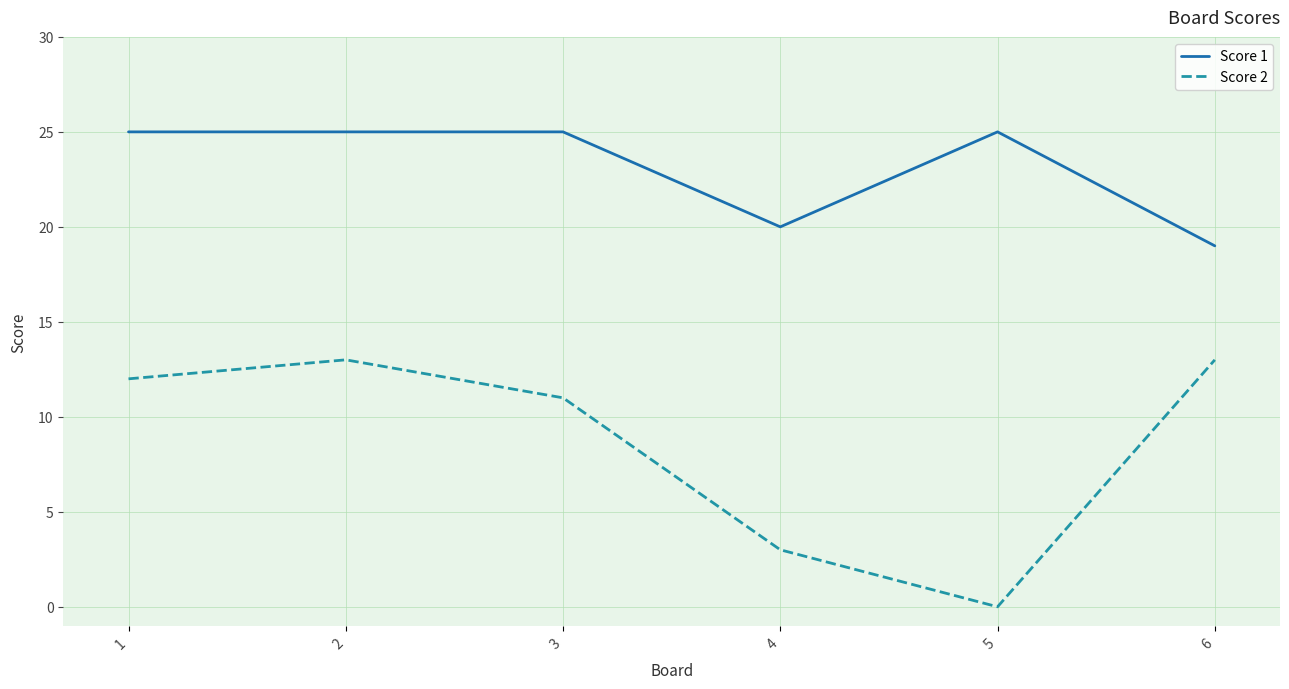

Rank the series by their maximum value, from lowest to highest.

Score 2, Score 1